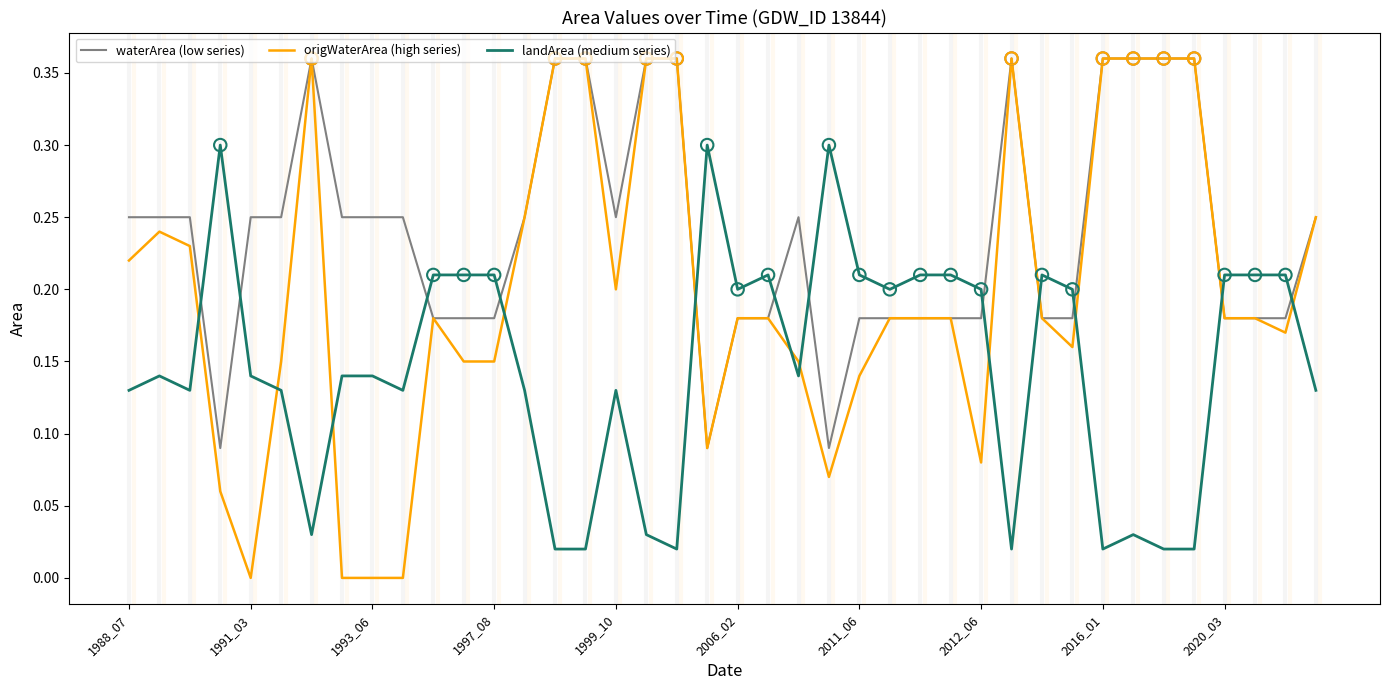

Which series has the largest total across all categories?

waterArea (low series)